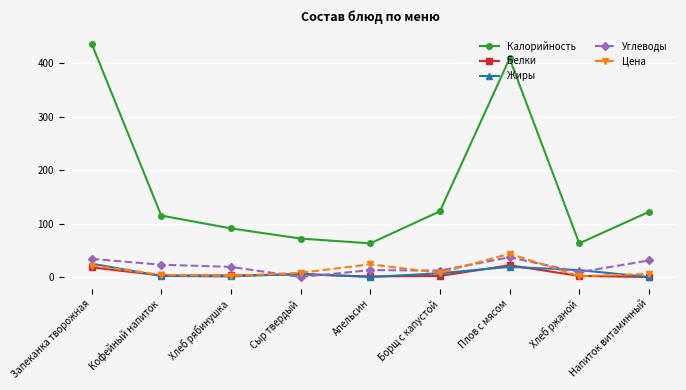

Which category has the highest value in the Жиры series?

Запеканка творожная